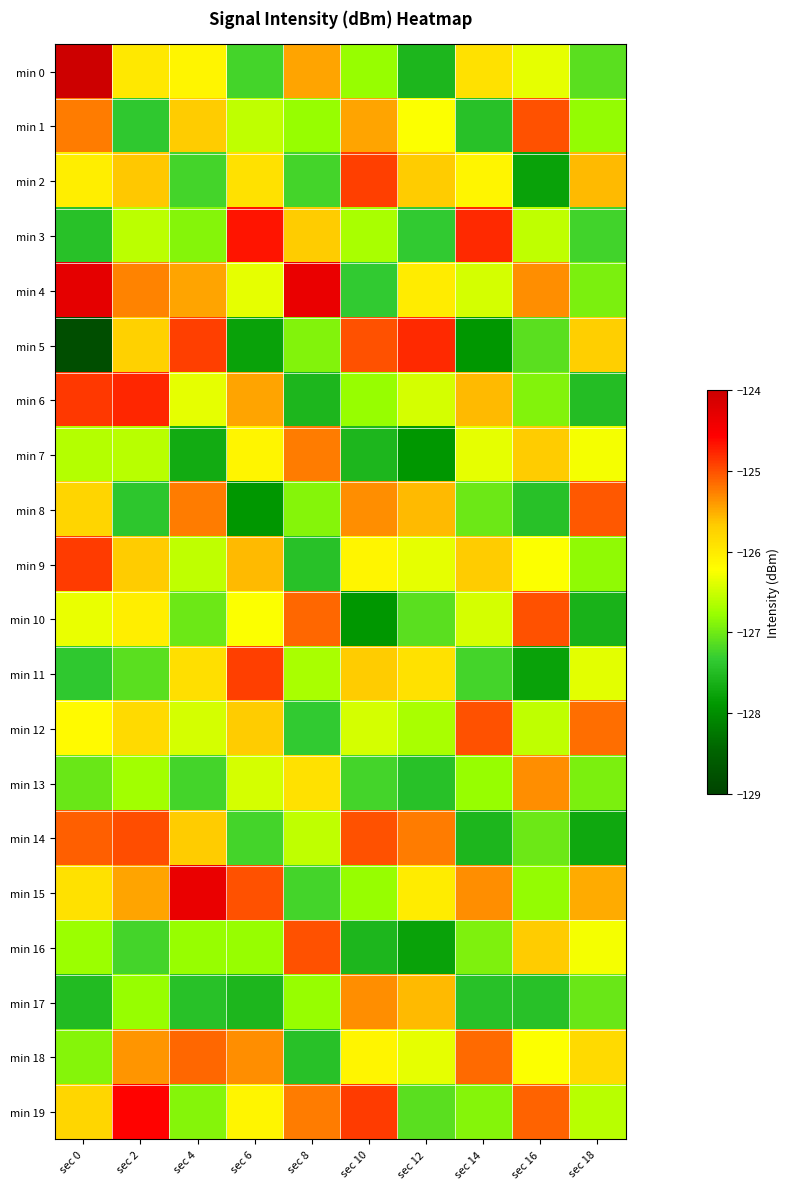

Which label corresponds to the largest value in the chart?

sec 0